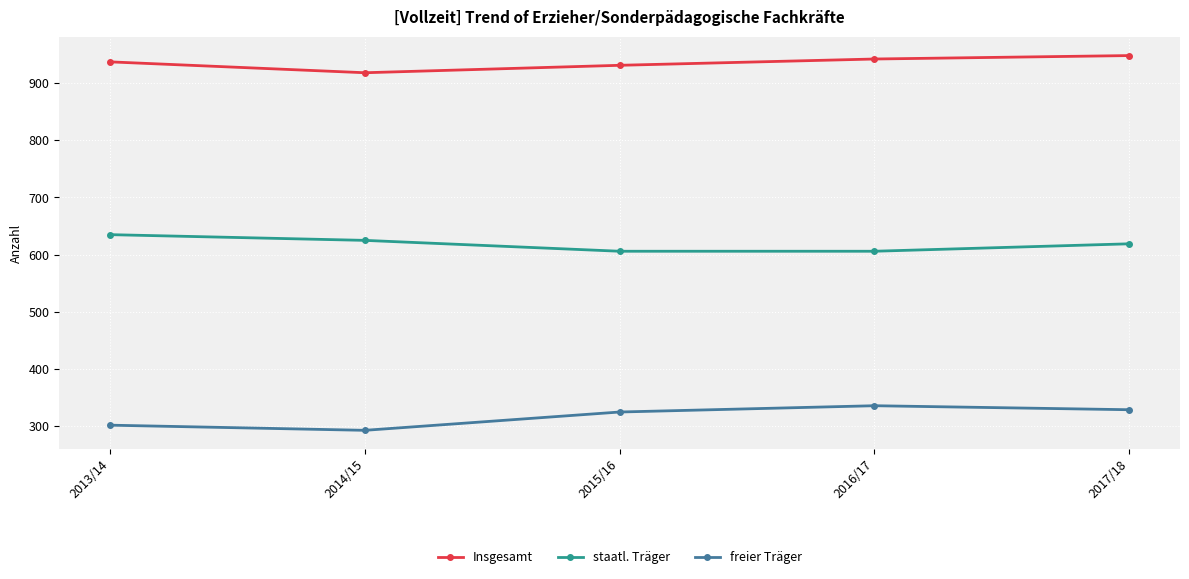

Which series has the widest spread of values?

freier Träger